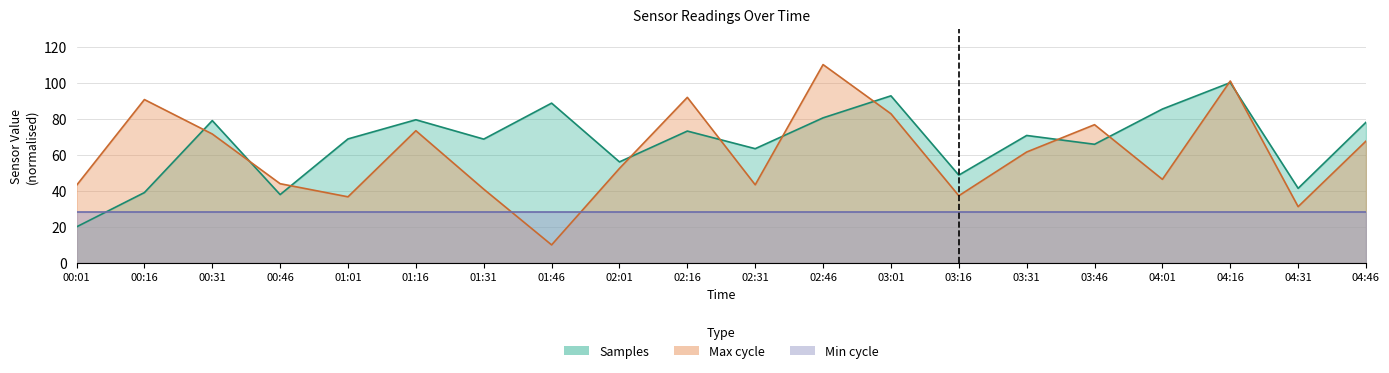

In Max_cycle, how many points are lower than both neighbors (excluding endpoints)?

6